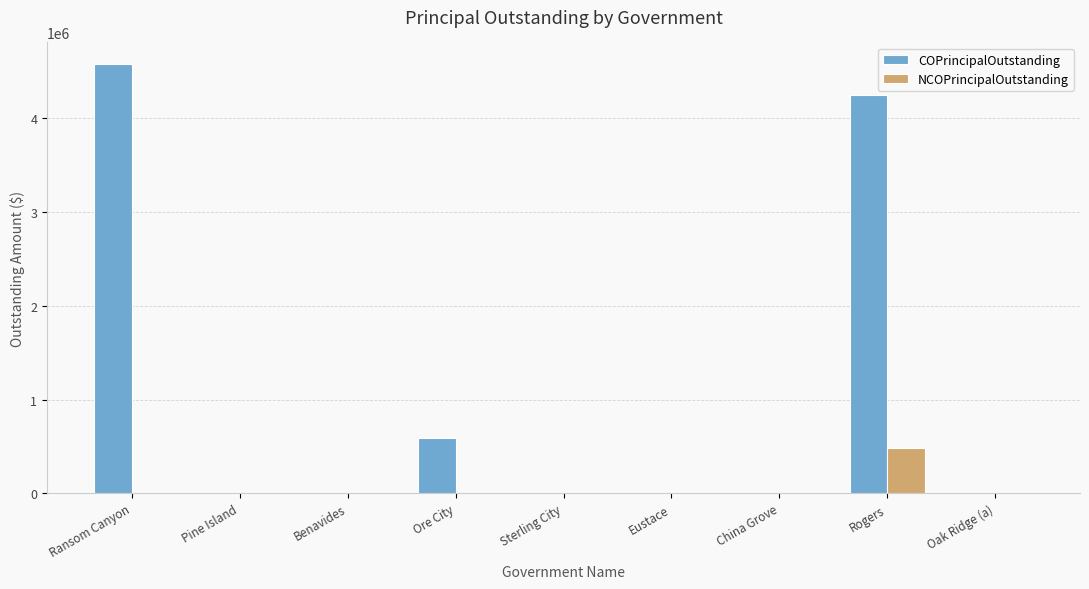

What is the average value of the NCOPrincipalOutstanding series?

53667